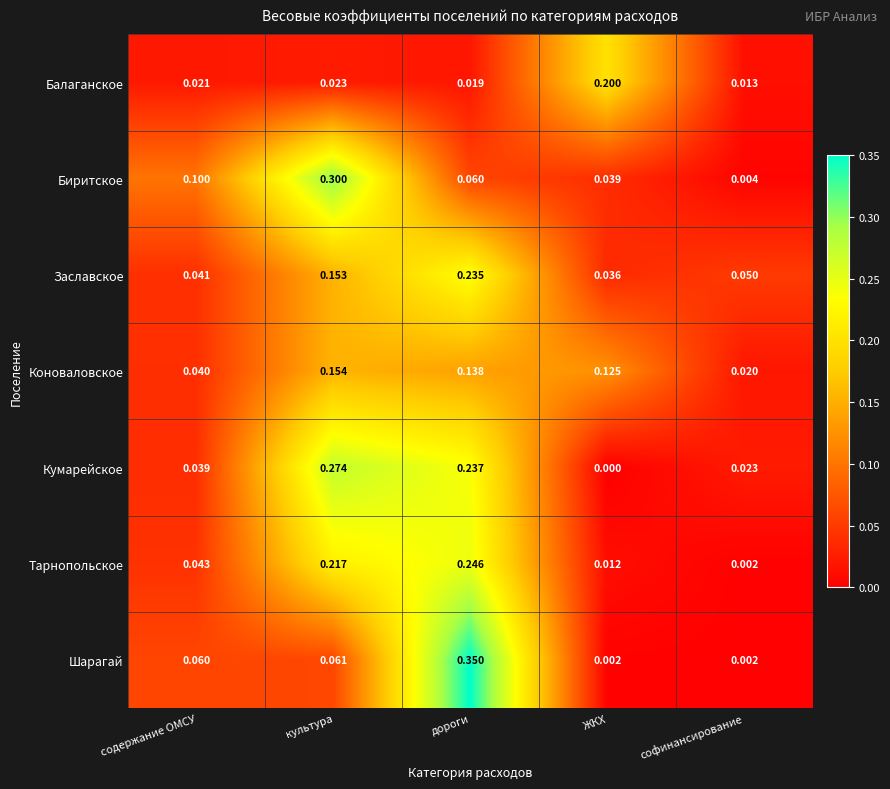

Which category has the lowest value in the Коноваловское series?

софинансирование